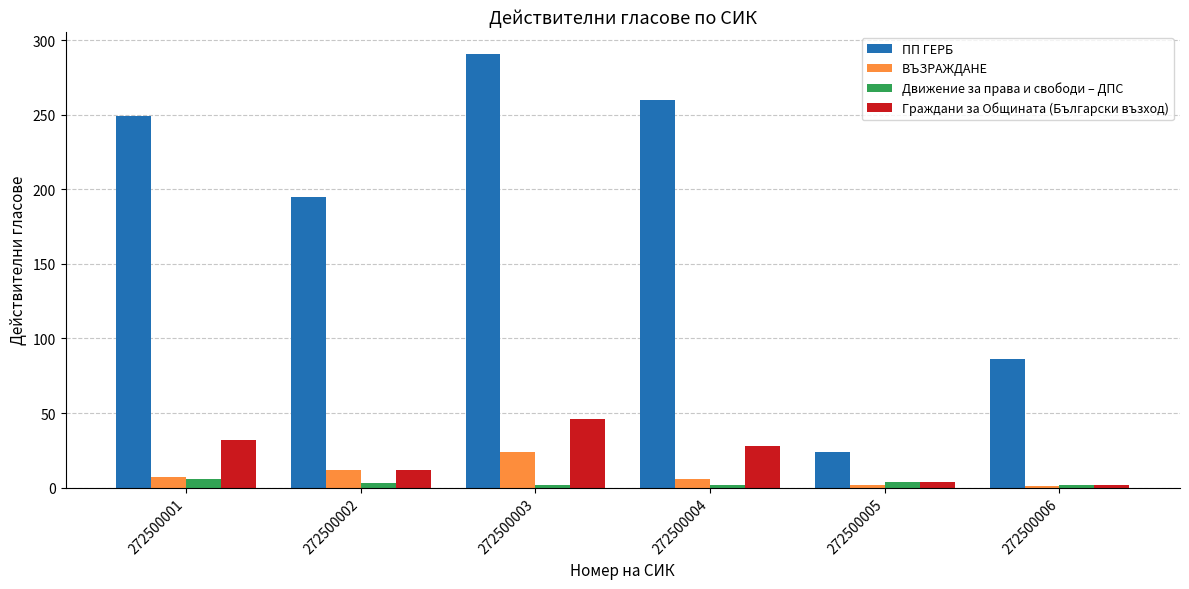

Rank the series by their maximum value, from highest to lowest.

ПП ГЕРБ, Граждани за Общината (Български възход), ВЪЗРАЖДАНЕ, Движение за права и свободи – ДПС